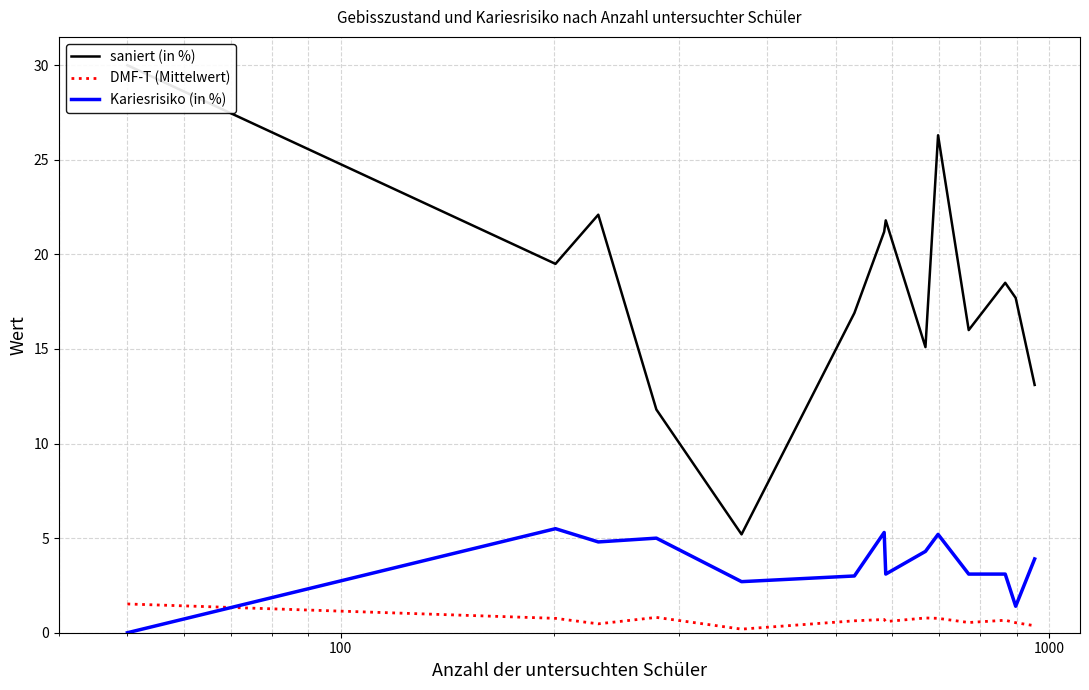

How many intersections are there between DMF-T (Mittelwert) and Kariesrisiko (in %)?

1